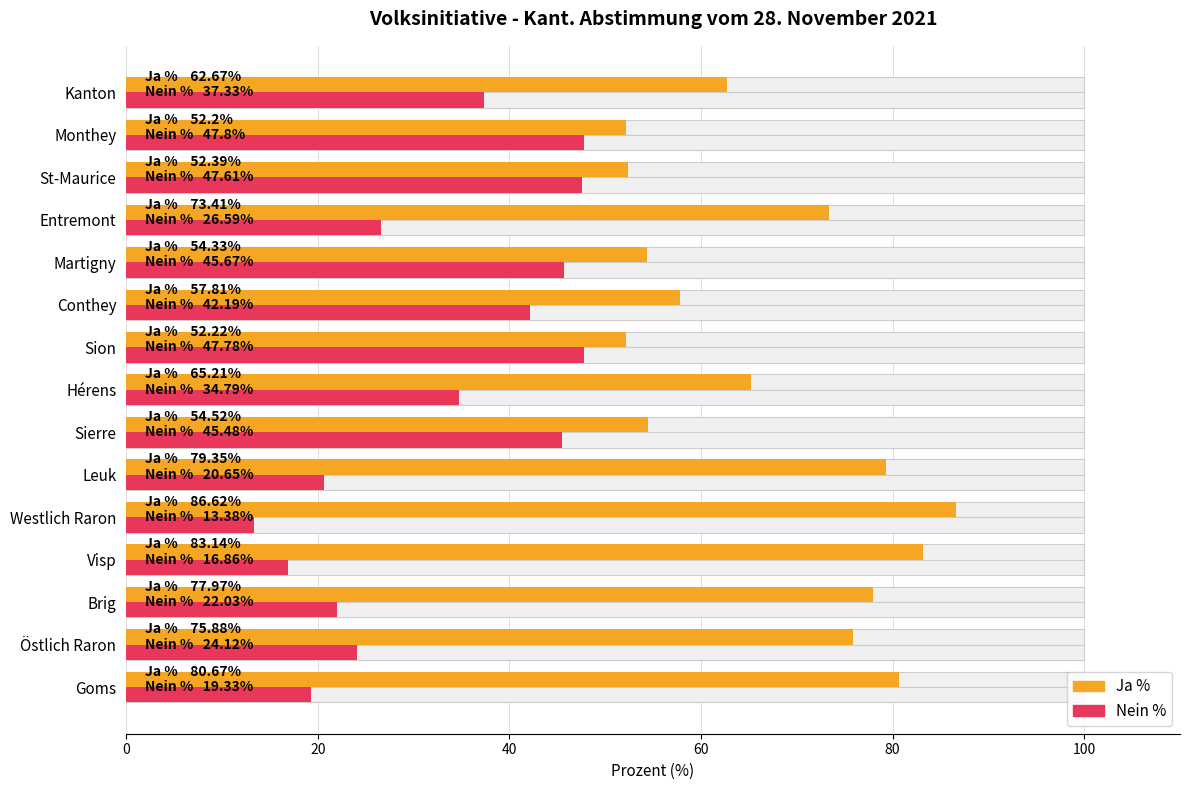

Reading right to left, what are all the values shown in this chart?

Ja %: 62.7	52.2	52.4	73.4	54.3	57.8	52.2	65.2	54.5	79.3	86.6	83.1	78.0	75.9	80.7
Nein %: 37.3	47.8	47.6	26.6	45.7	42.2	47.8	34.8	45.5	20.6	13.4	16.9	22.0	24.1	19.3